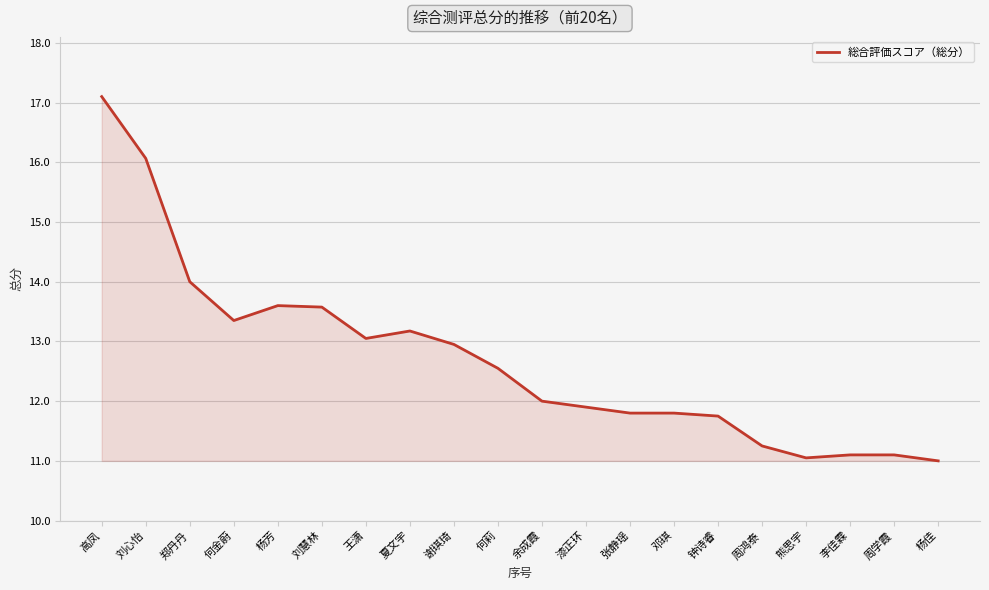

True or false: there are more than 0 points higher than both neighbors.

True